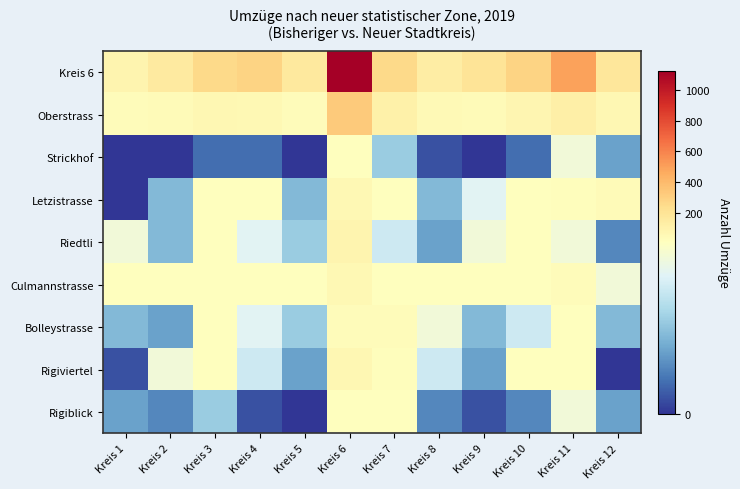

At which category is the sum across all series the highest?

Kreis 6